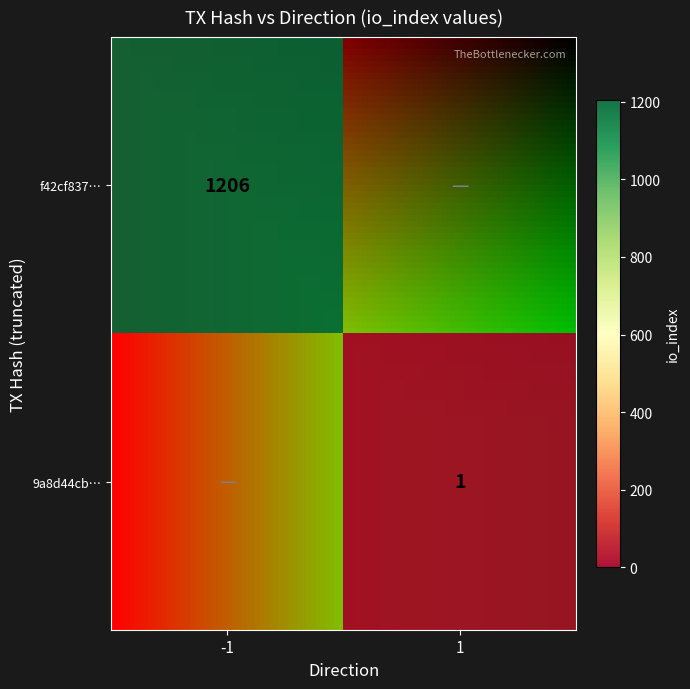

The value of 9a8d44cb… at 1 is 1. True or false?

True